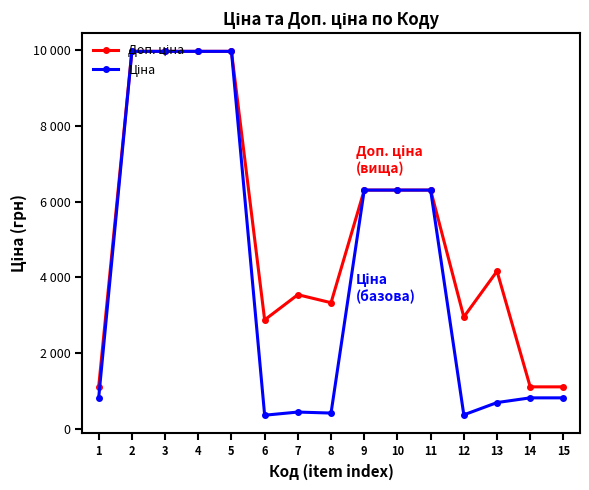

Does the chart display data point markers on the line(s)?

Yes